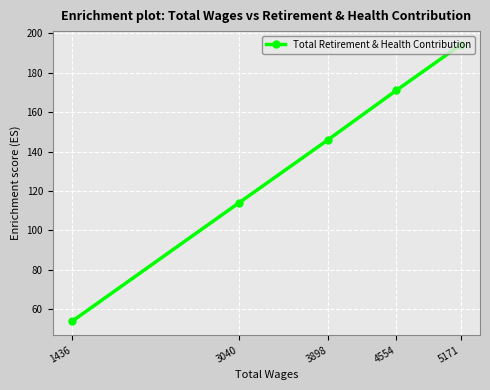

Where is the data nearest to the value 124?

3040